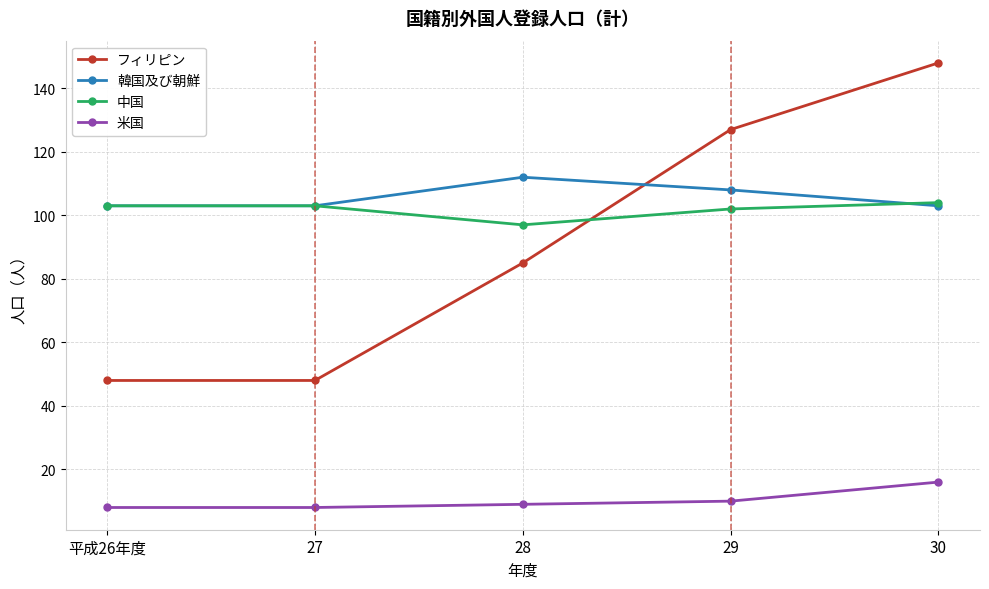

What is the label of the 3rd point from the left?

28